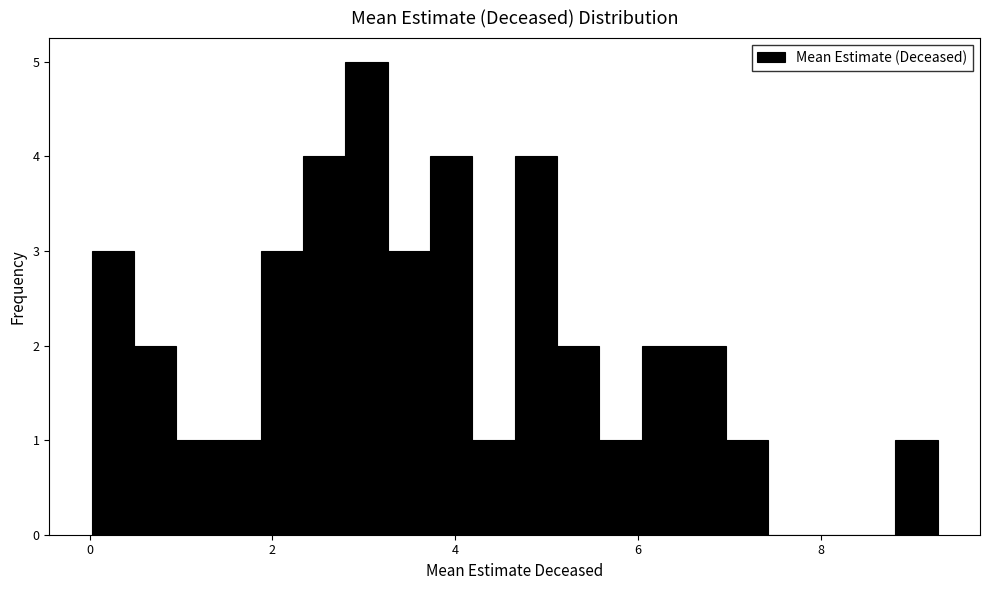

Read against the x-axis, roughly where is the centre of the tallest bar?

3.0